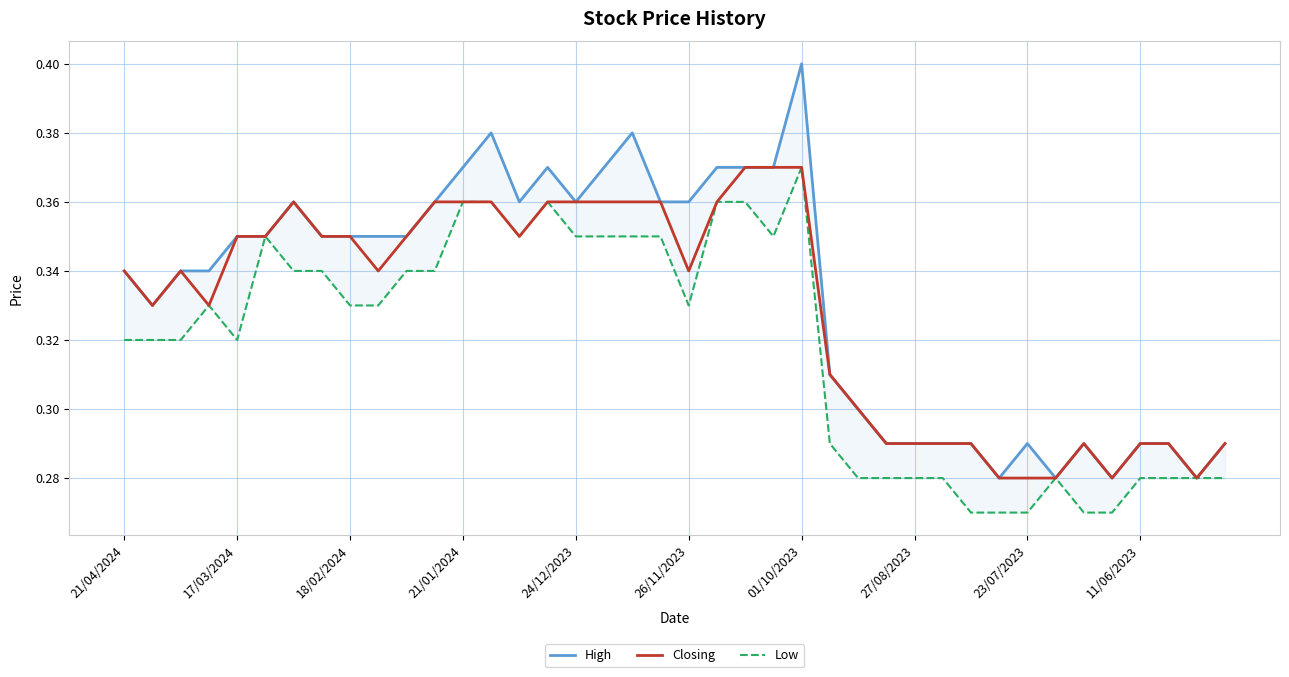

At 33, list the series in order from smallest to largest.

High, Closing, Low